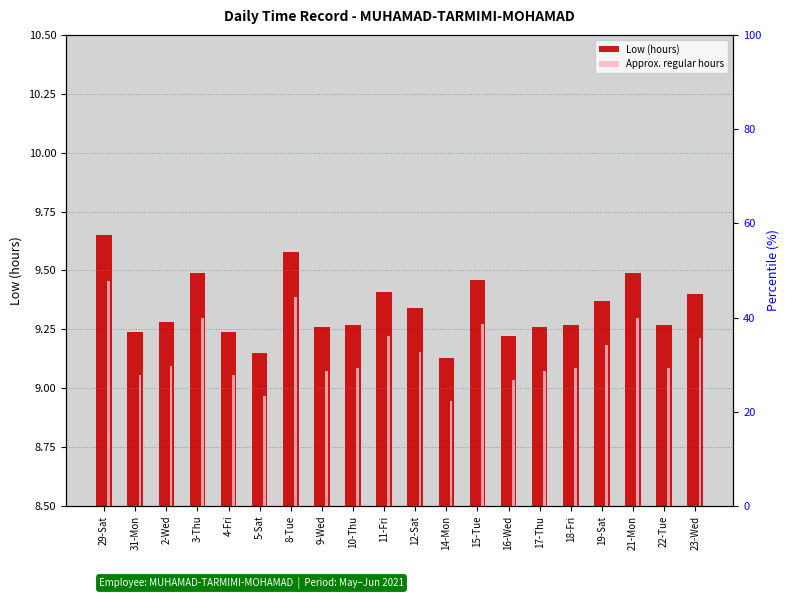

Reading left to right, what are all the values shown in this chart?

Low (hours): 29-Sat=9.7	31-Mon=9.2	2-Wed=9.3	3-Thu=9.5	4-Fri=9.2	5-Sat=9.2	8-Tue=9.6	9-Wed=9.3	10-Thu=9.3	11-Fri=9.4	12-Sat=9.3	14-Mon=9.1	15-Tue=9.5	16-Wed=9.2	17-Thu=9.3	18-Fri=9.3	19-Sat=9.4	21-Mon=9.5	22-Tue=9.3	23-Wed=9.4
Approx. regular hours: 29-Sat=9.5	31-Mon=9.1	2-Wed=9.1	3-Thu=9.3	4-Fri=9.1	5-Sat=9.0	8-Tue=9.4	9-Wed=9.1	10-Thu=9.1	11-Fri=9.2	12-Sat=9.2	14-Mon=8.9	15-Tue=9.3	16-Wed=9.0	17-Thu=9.1	18-Fri=9.1	19-Sat=9.2	21-Mon=9.3	22-Tue=9.1	23-Wed=9.2